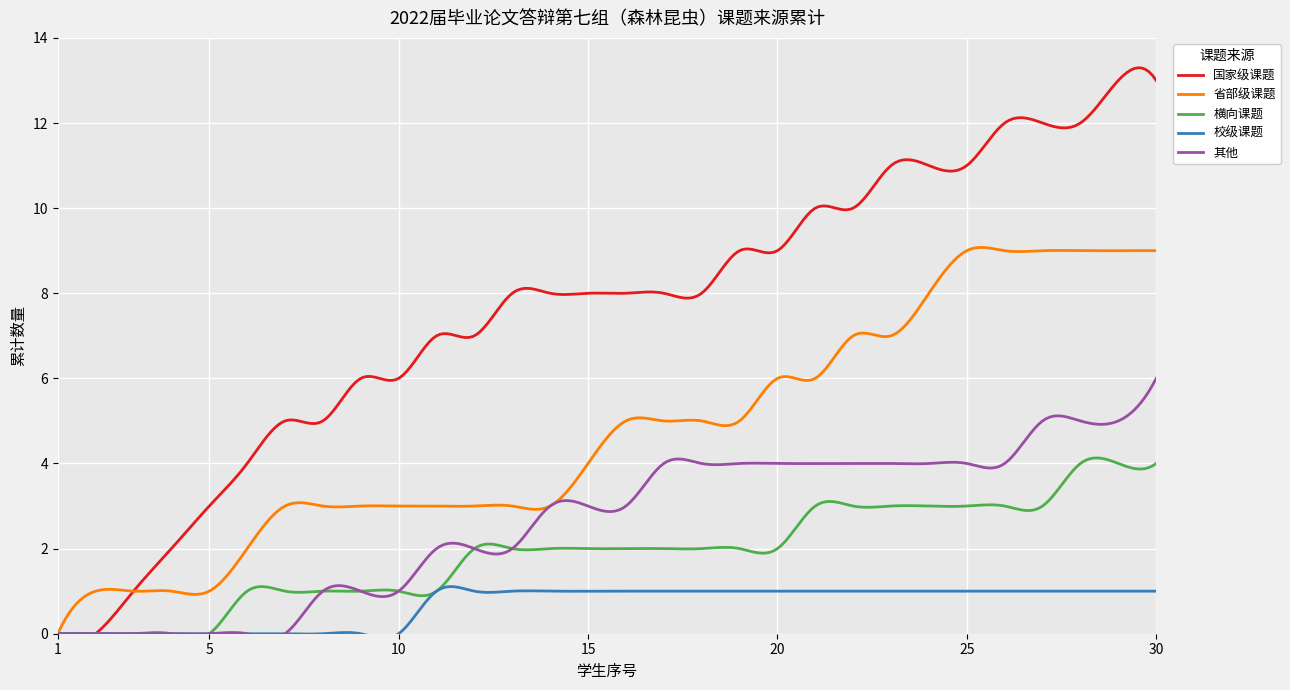

Which series has the largest total across all categories?

国家级课题